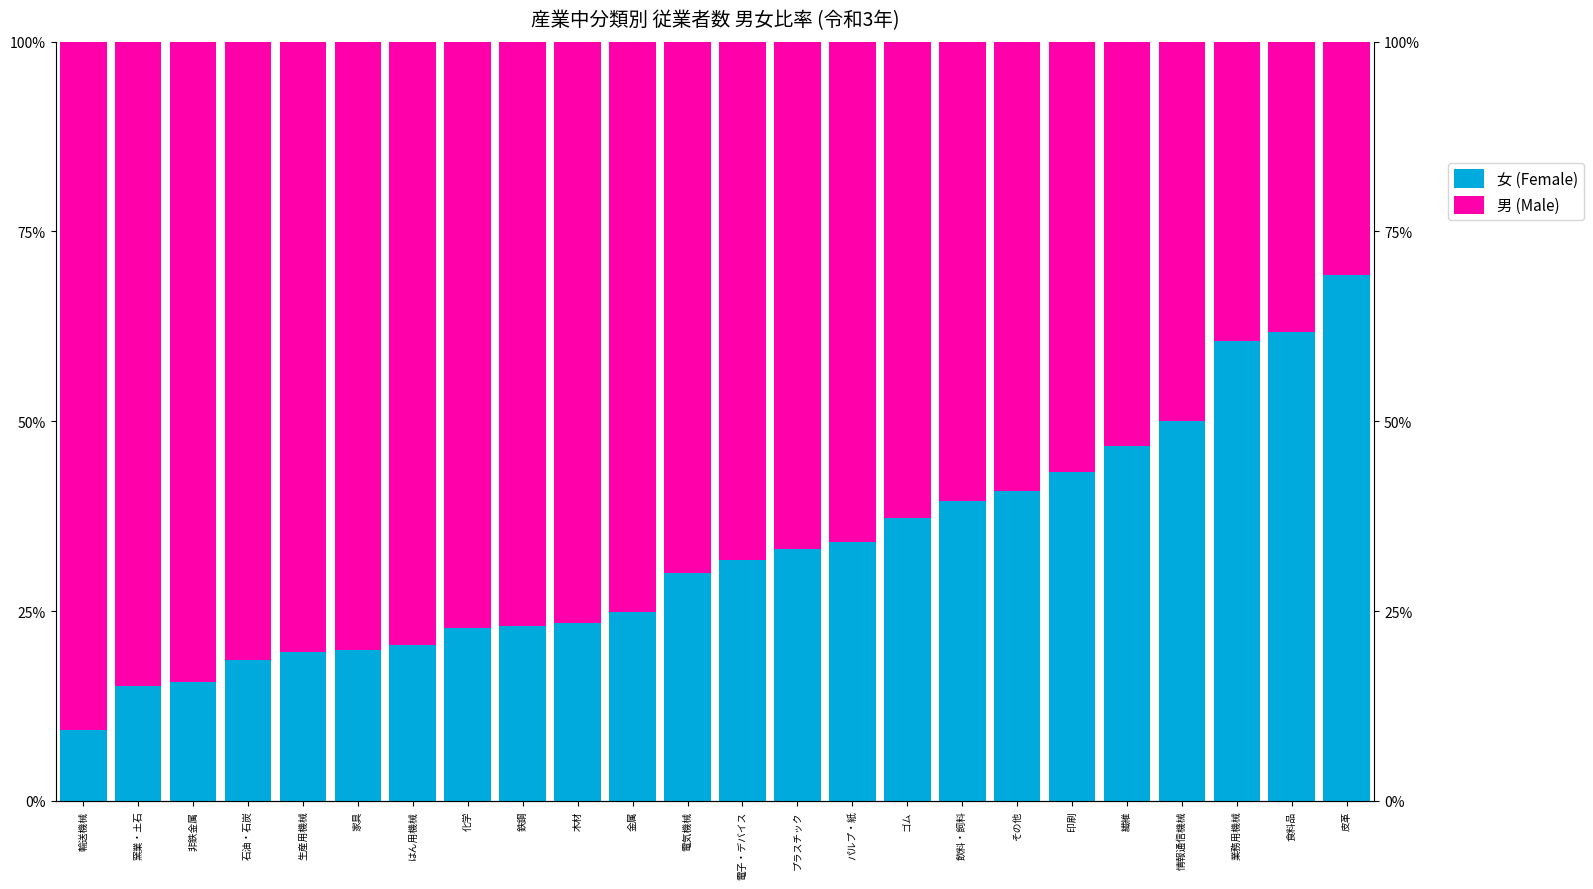

What is the difference between the maximum and second lowest values in the 男 (Male) series?

52.4